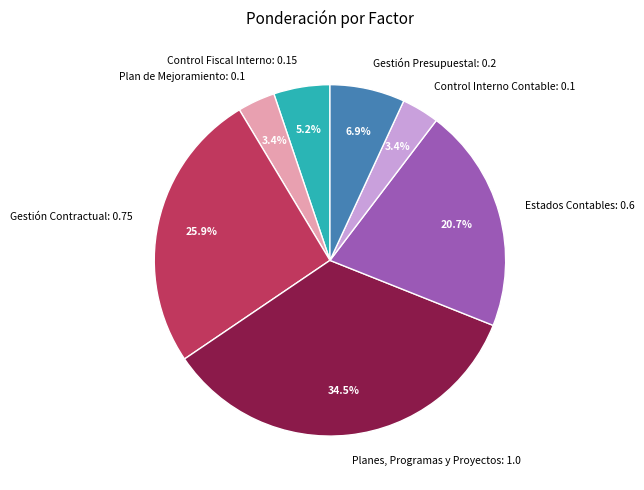

True or false: Plan de Mejoramiento accounts for 3% of the total.

True